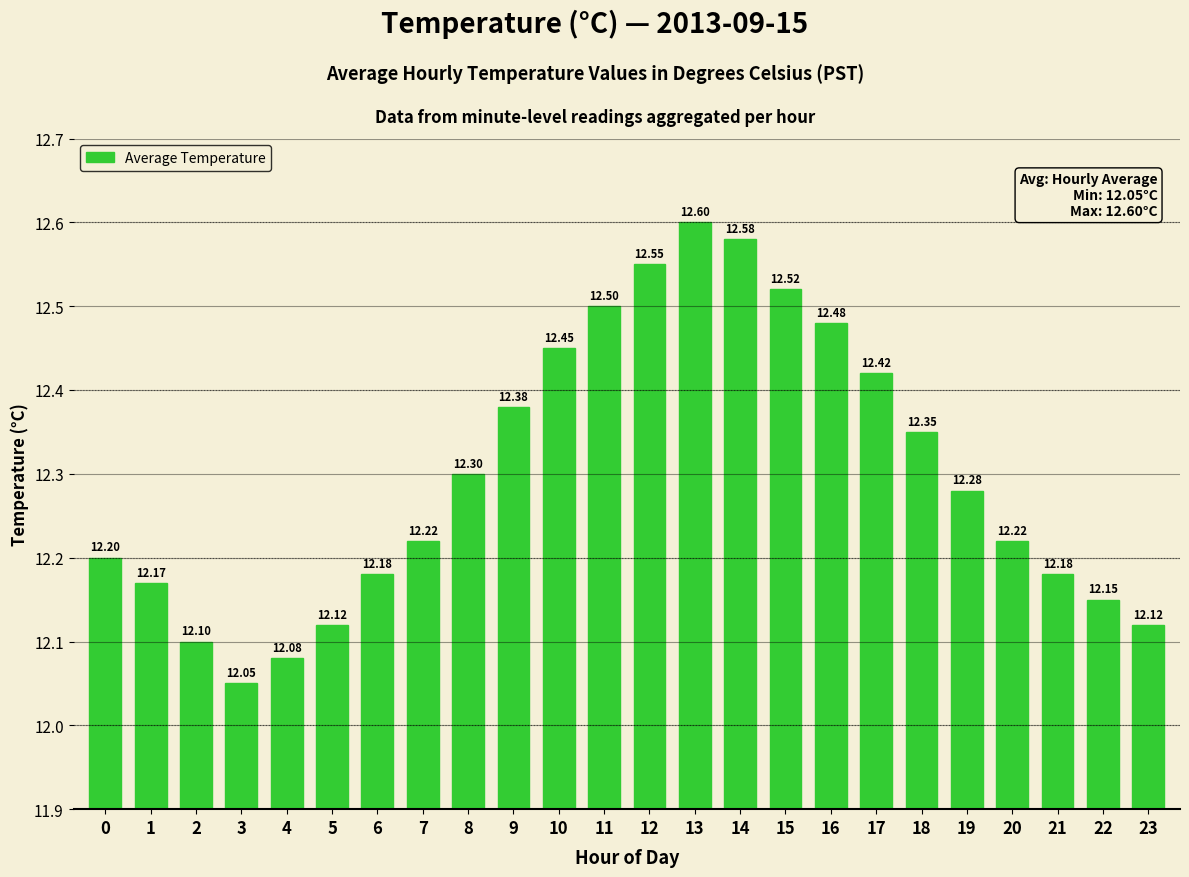

What is the ratio of the value at 21 to the value at 0?

1.0